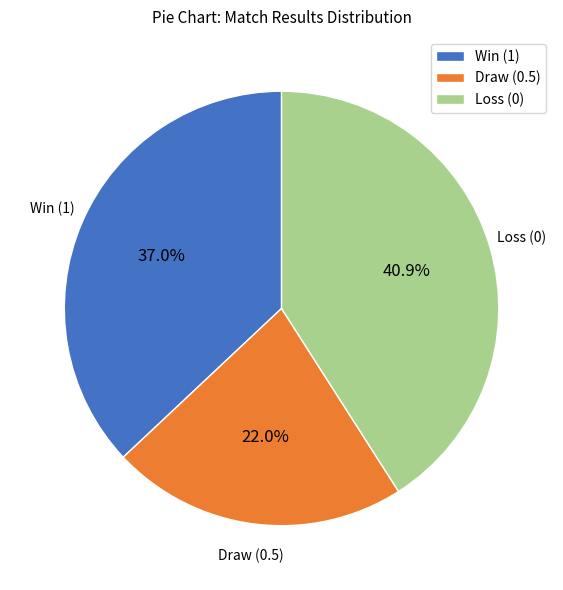

How many slices are in this pie chart?

3